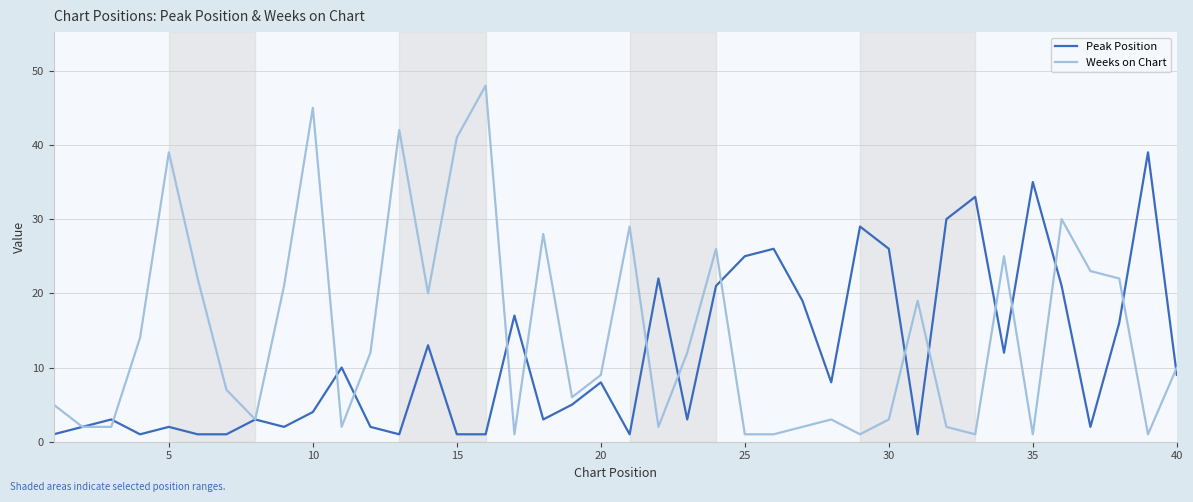

Is this an area chart (filled region under the line)?

No